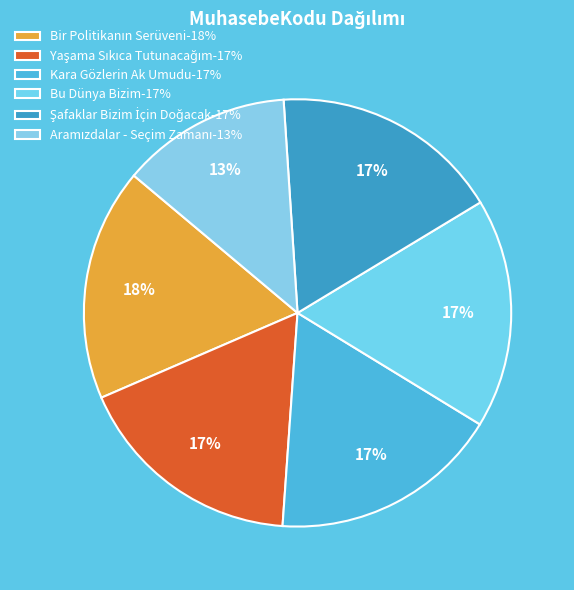

Which slice is the smallest?

Aramızdalar - Seçim Zamanı